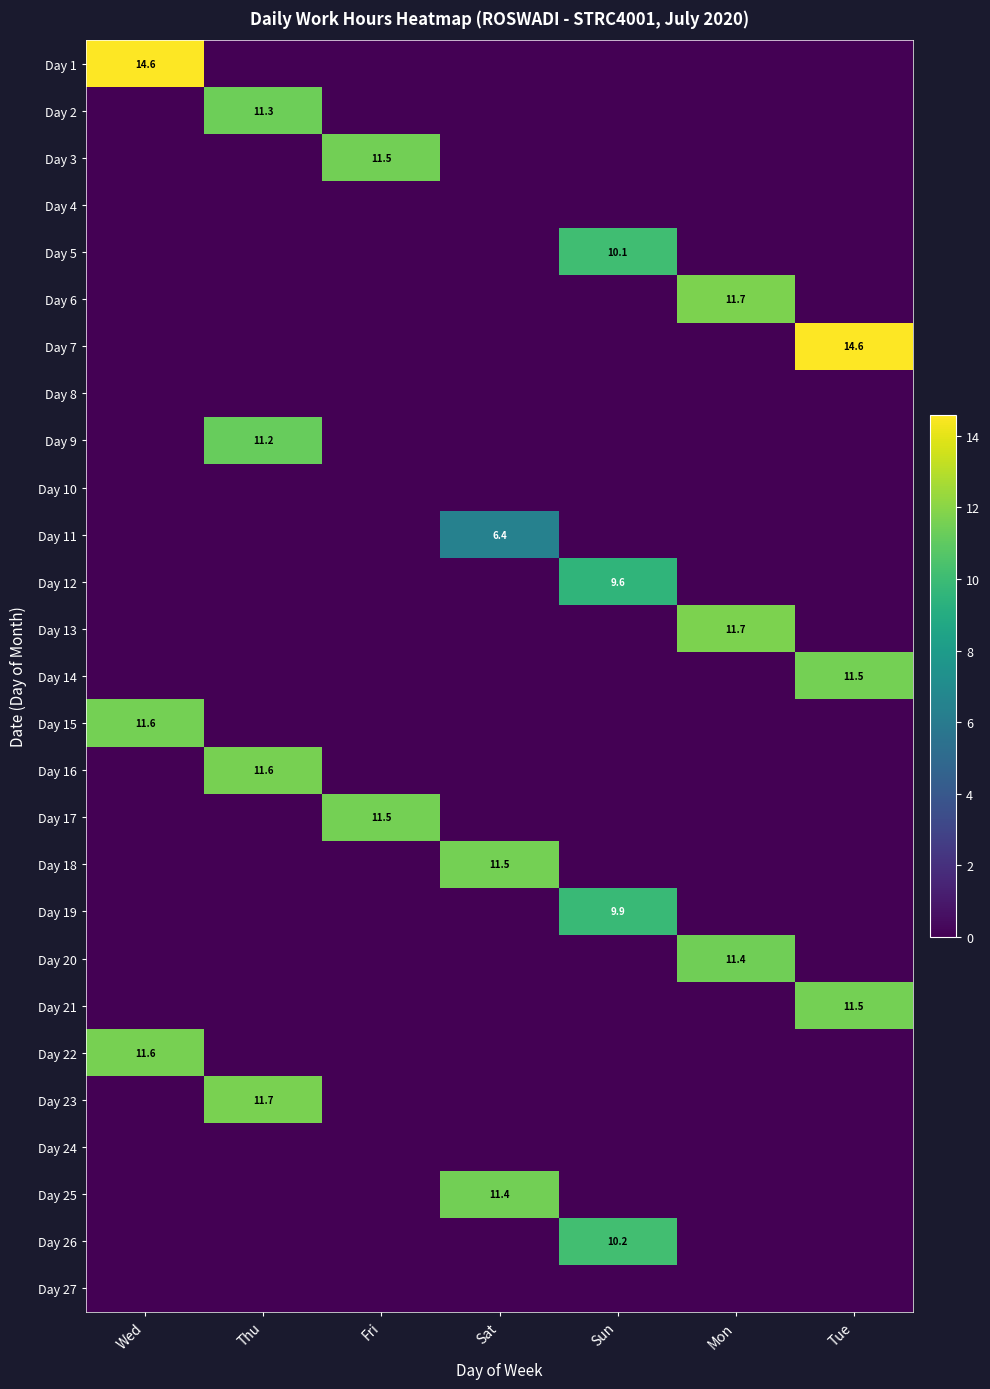

What is the difference between the highest and lowest values at Tue?

14.6